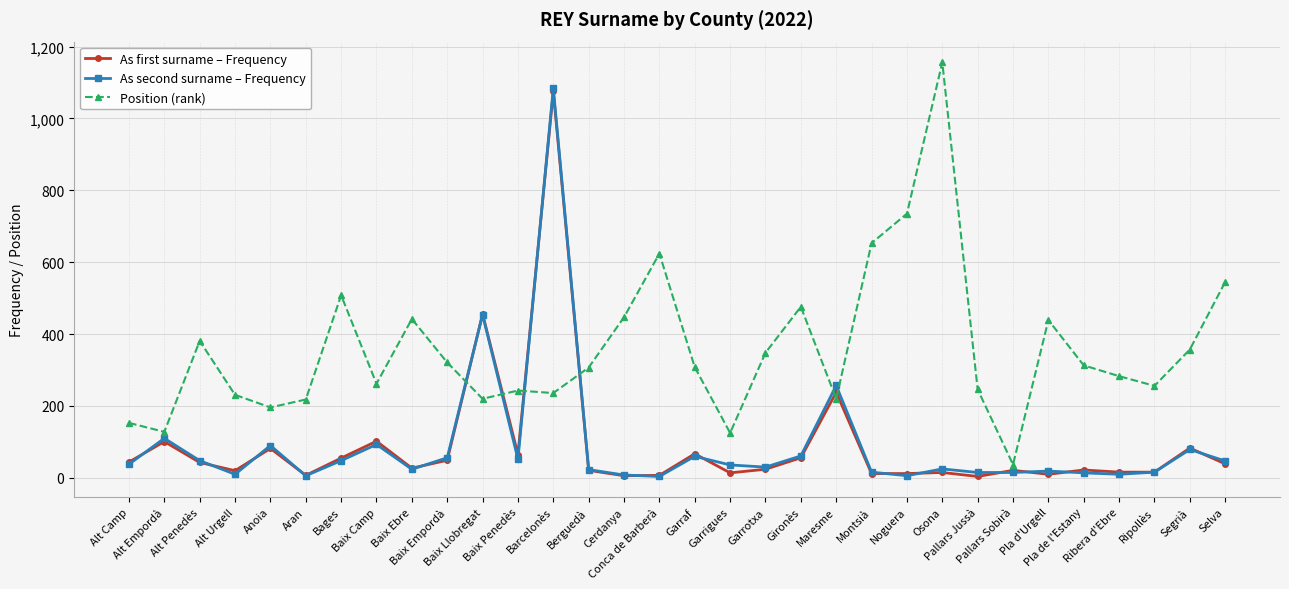

True or false: Position (rank) and As second surname – Frequency cross at least once.

True